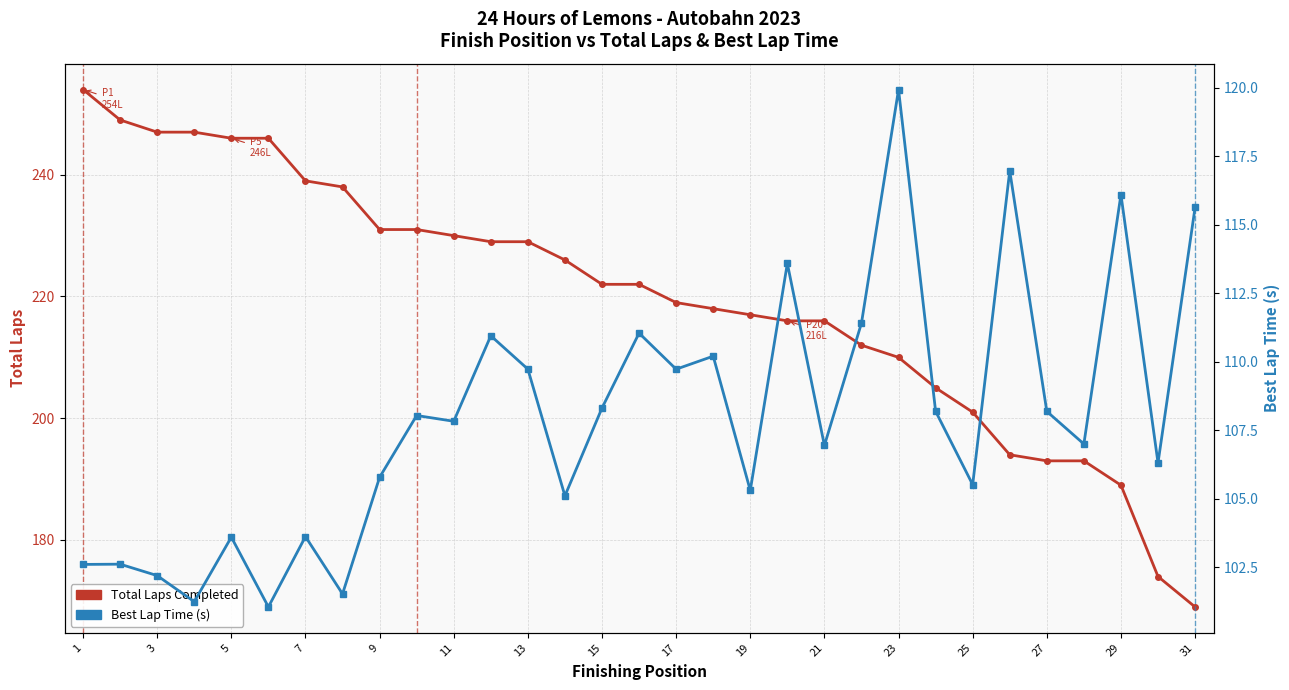

How many lines are shown in the chart?

2